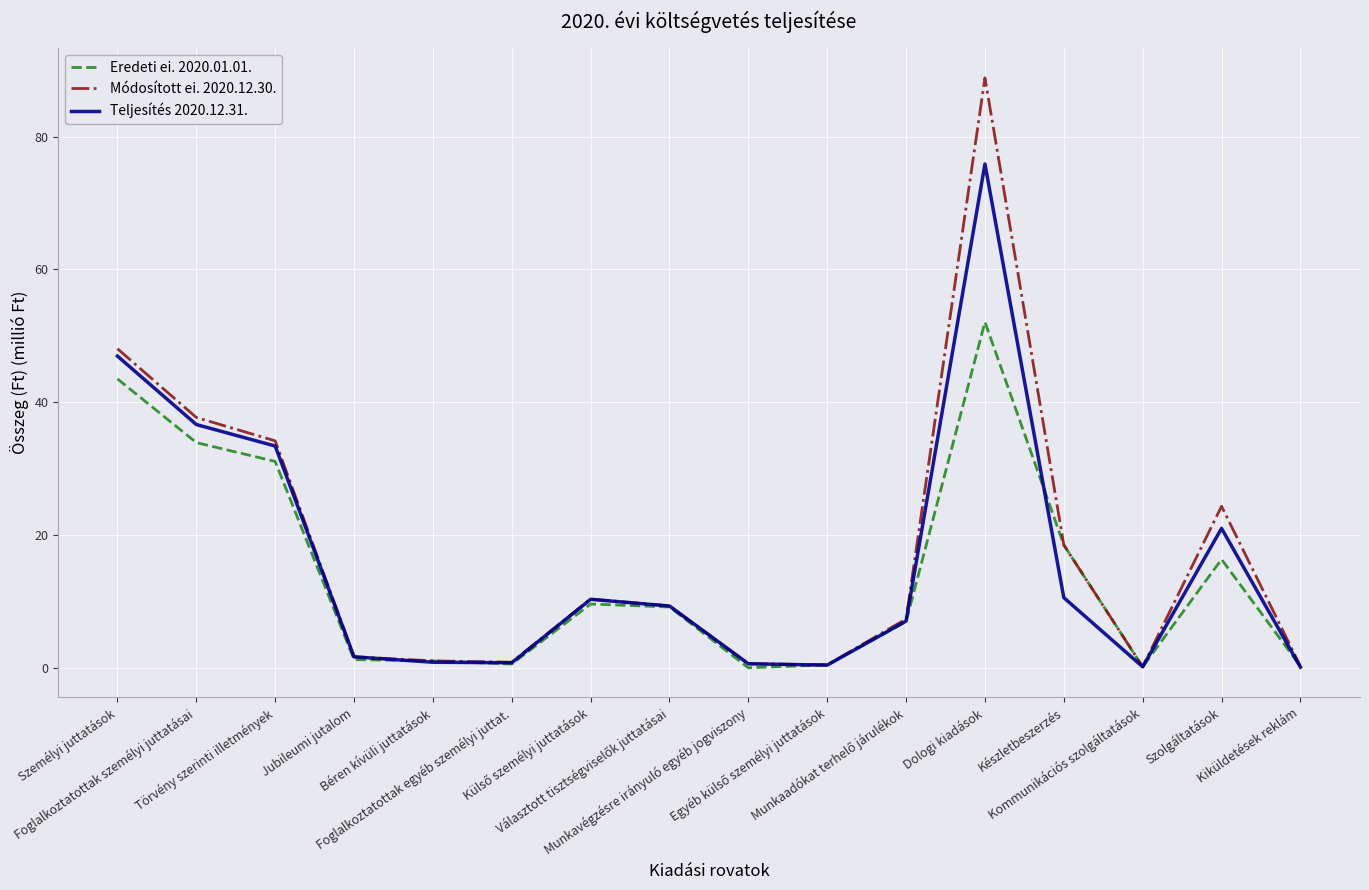

True or false: Eredeti ei. 2020.01.01. has more than 1 interior local peaks.

True